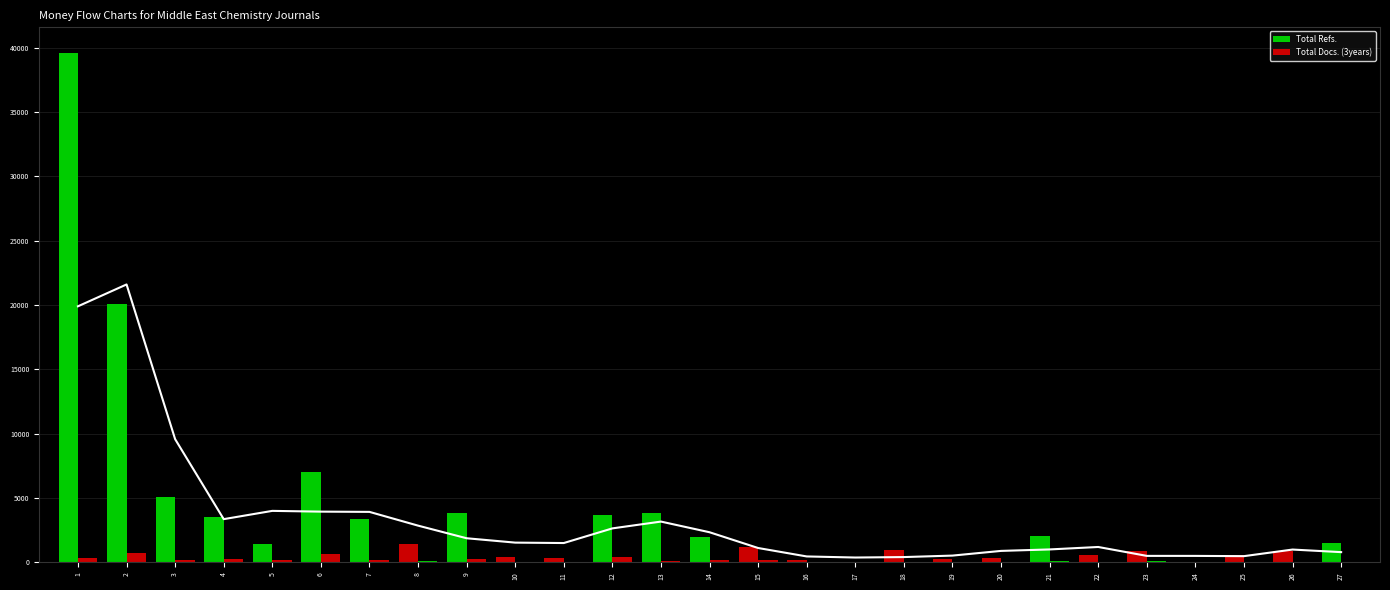

At which label is Total Refs. closest to 19798?

2